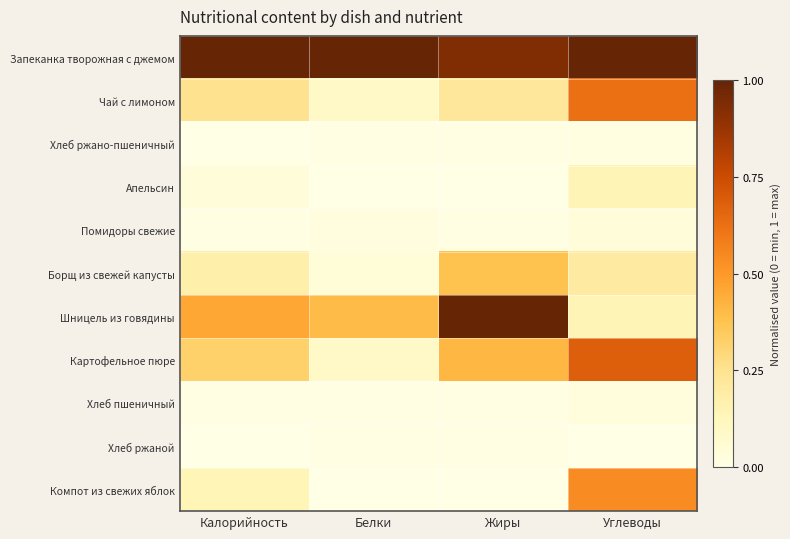

At Углеводы, list the series in order from smallest to largest.

Хлеб ржаной, Хлеб ржано-пшеничный, Хлеб пшеничный, Помидоры свежие, Апельсин, Шницель из говядины, Борщ из свежей капусты, Компот из свежих яблок, Чай с лимоном, Картофельное пюре, Запеканка творожная с джемом